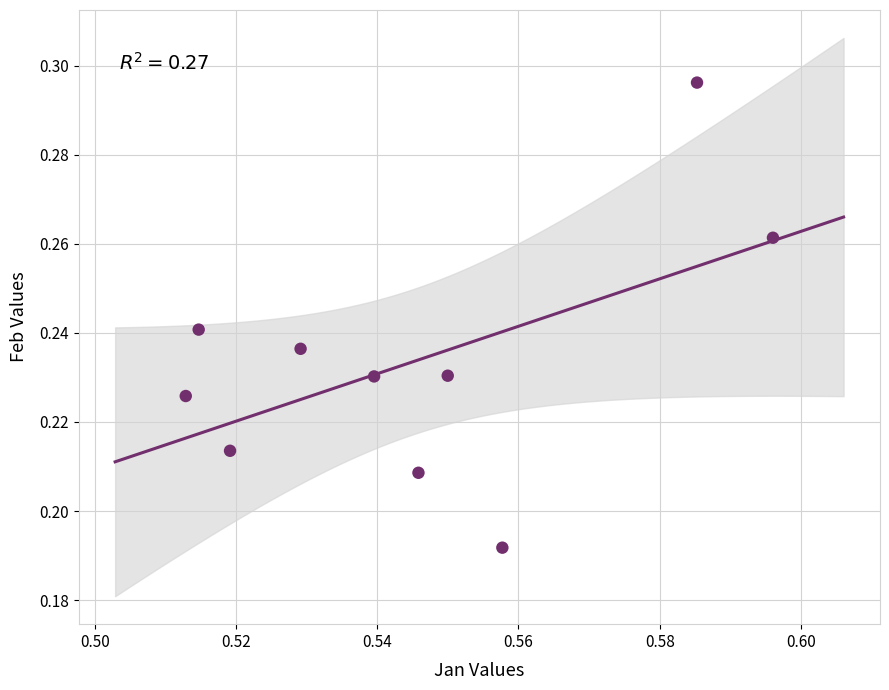

What is the average X value?

0.5